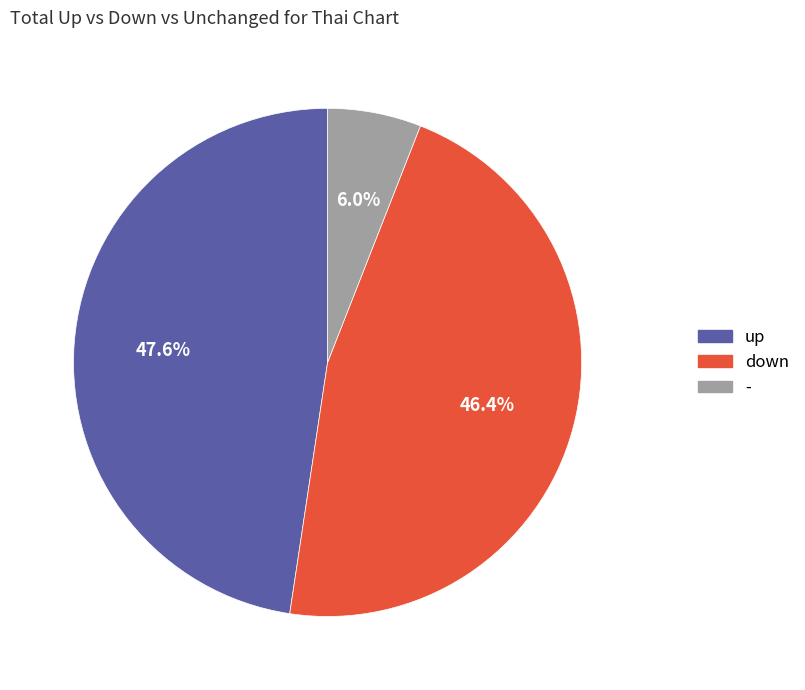

What percentage is the - slice, to the nearest percent?

6%